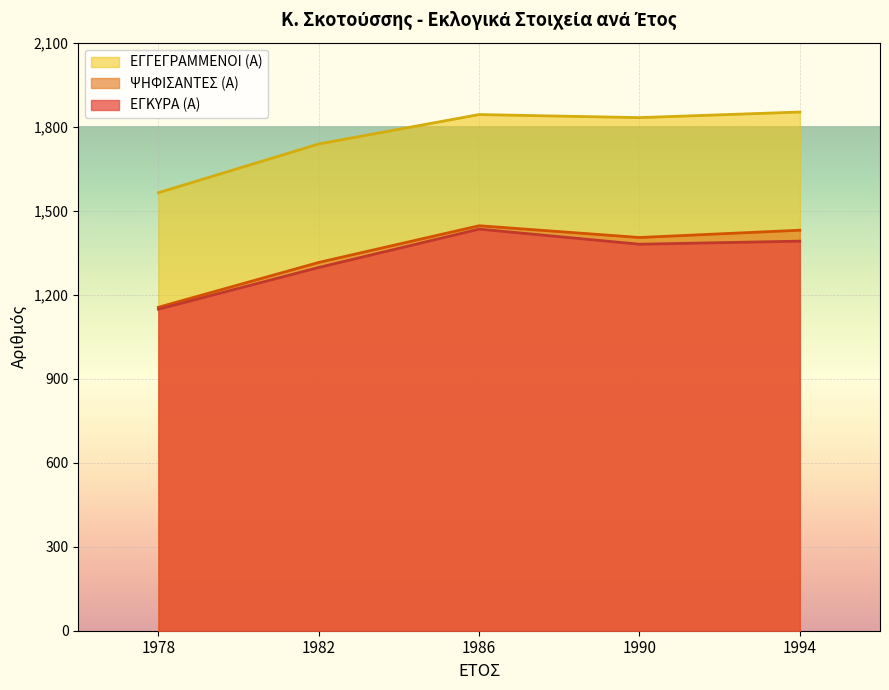

Read the ΨΗΦΙΣΑΝΤΕΣ (Α) value at 1982, to the nearest 10.

1320